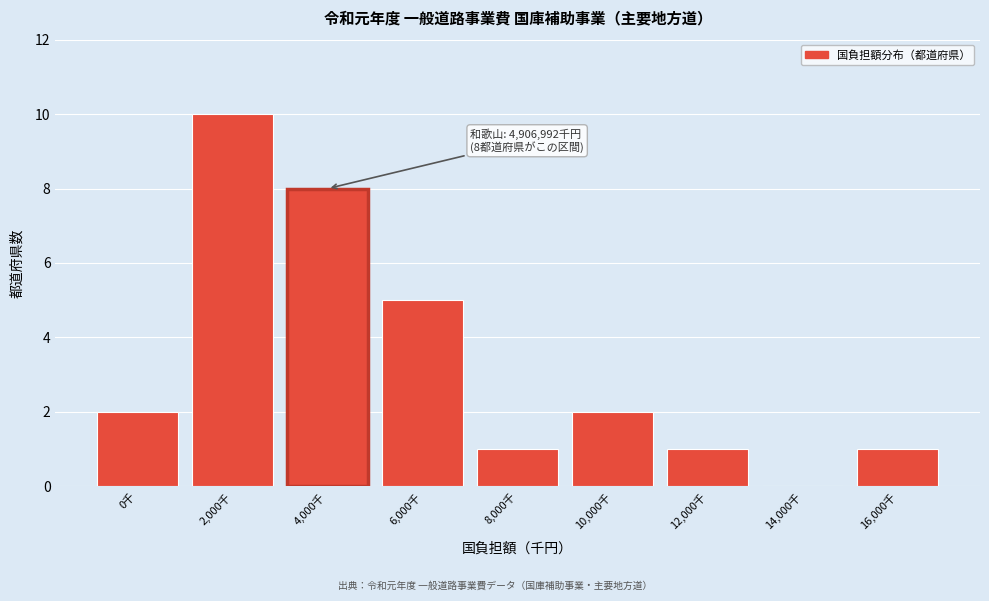

Reading left to right, what are all the values shown in this chart?

0千=2	2,000千=10	4,000千=8	6,000千=5	8,000千=1	10,000千=2	12,000千=1	14,000千=0	16,000千=1